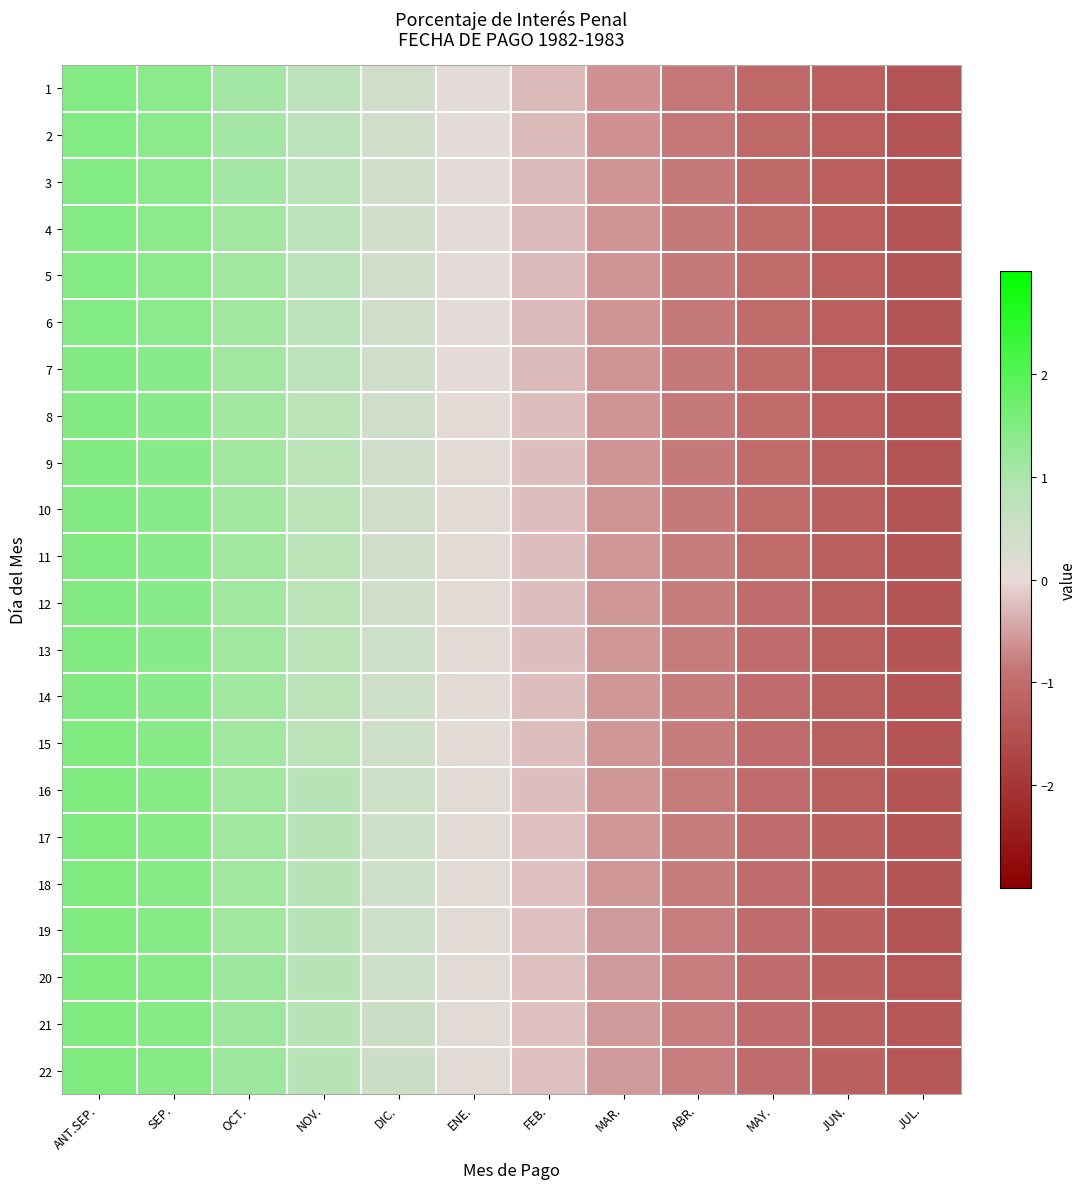

At which category does the chart reach its peak across all series?

ANT.SEP.